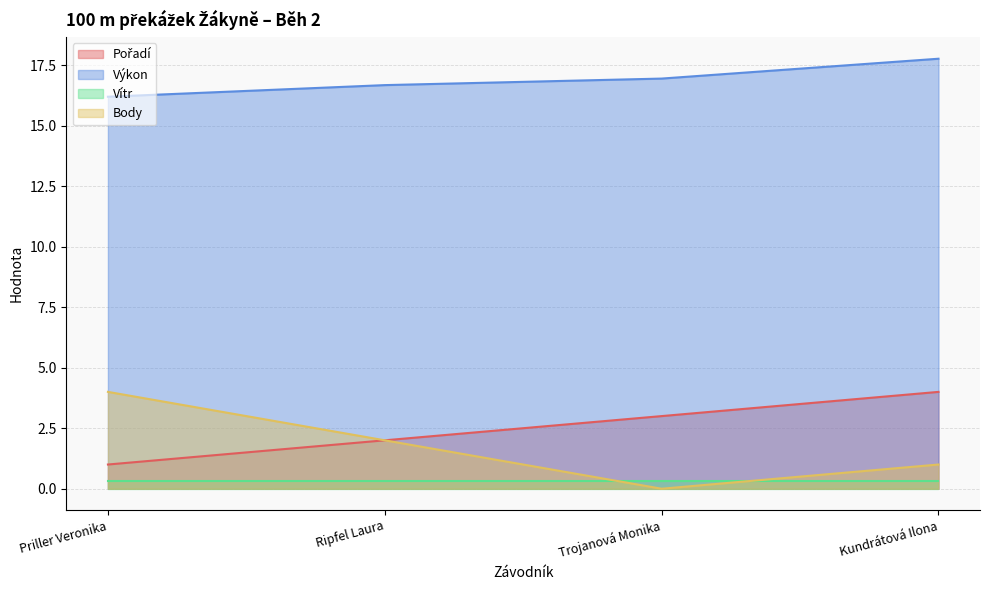

Is it true that Výkon equals 16.7 at Ripfel Laura?

True